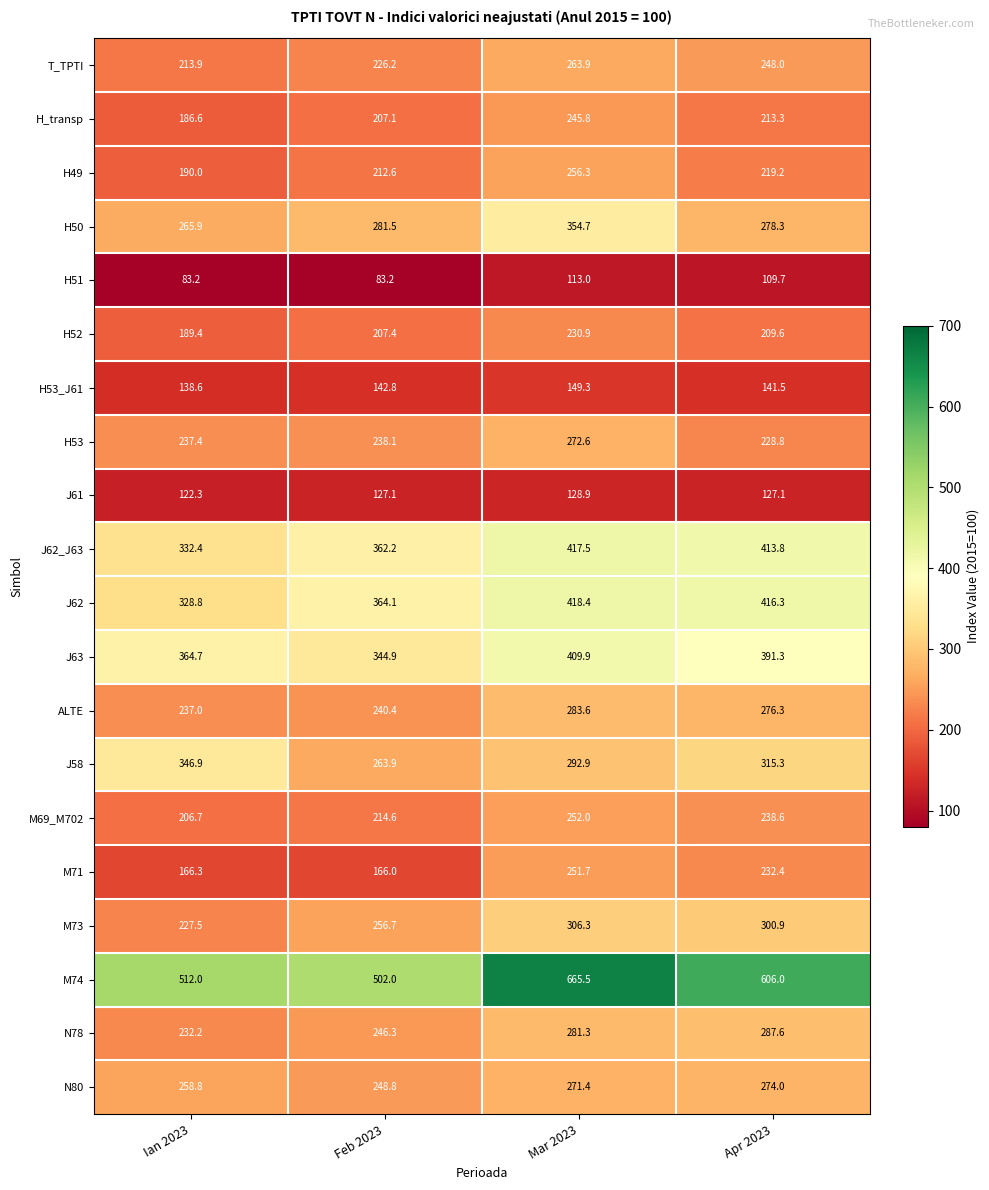

What is the difference between the maximum and second lowest values in the N80 series?

15.2